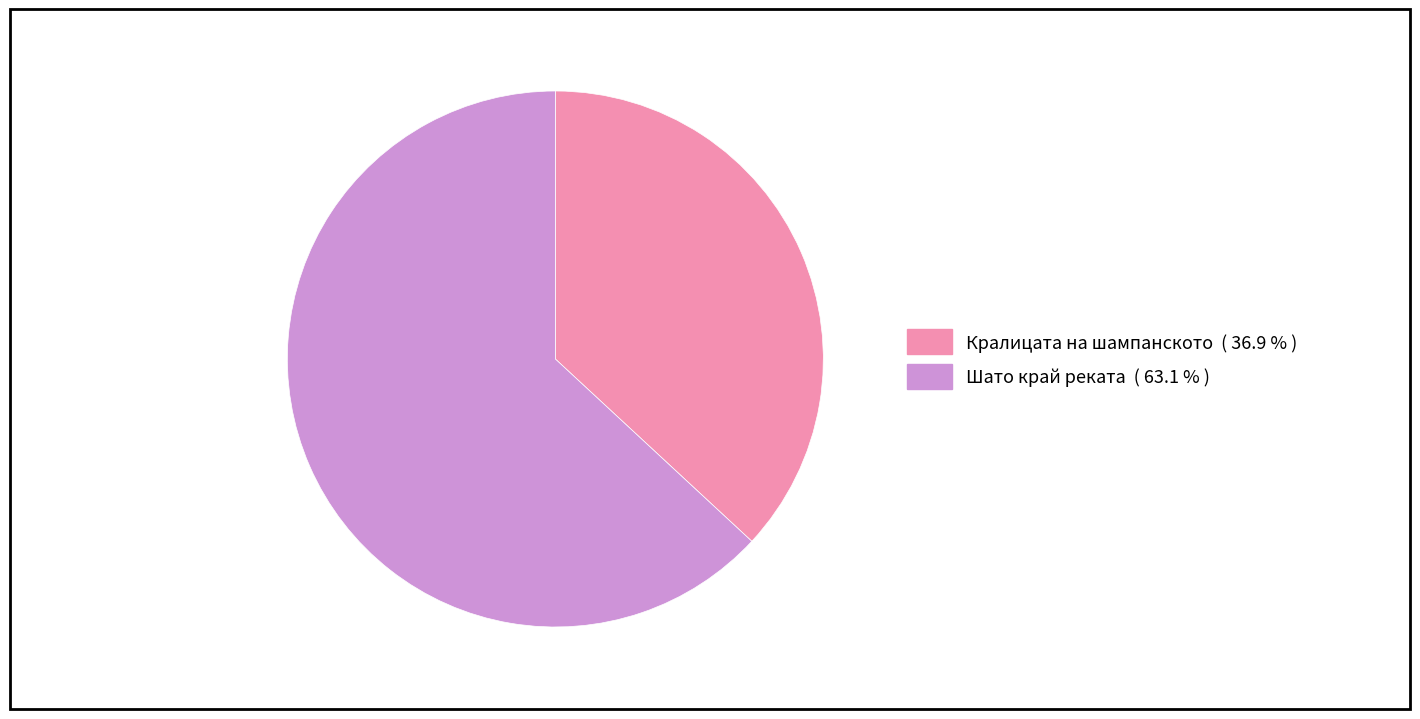

Is there a majority slice in this chart?

Yes